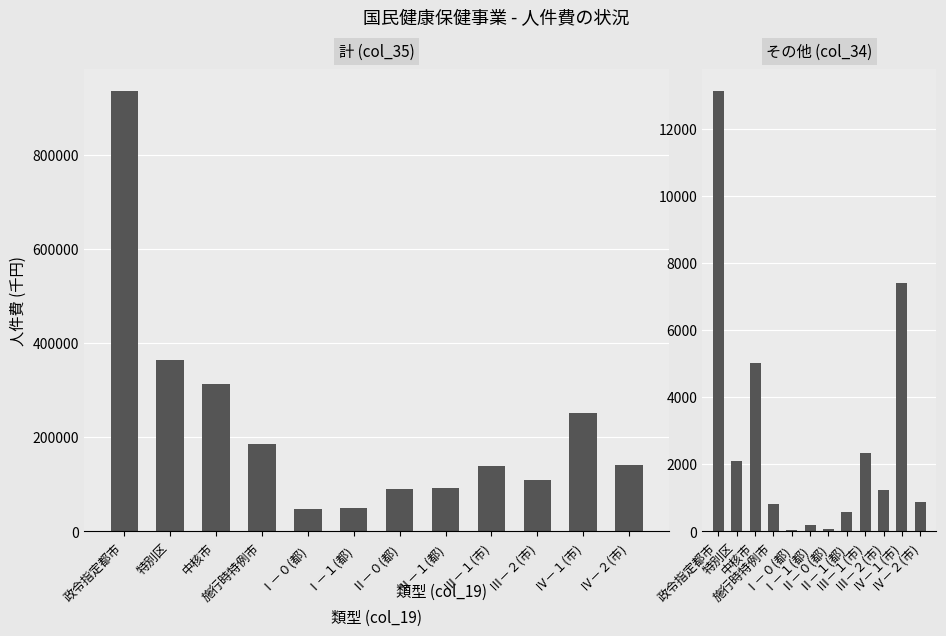

List the labels in order of 計 (col_35) value, largest first.

政令指定都市, 特別区, 中核市, Ⅳ－１(市), 施行時特例市, Ⅳ－２(市), Ⅲ－１(市), Ⅲ－２(市), Ⅱ－１(都), Ⅱ－０(都), Ⅰ－１(都), Ⅰ－０(都)